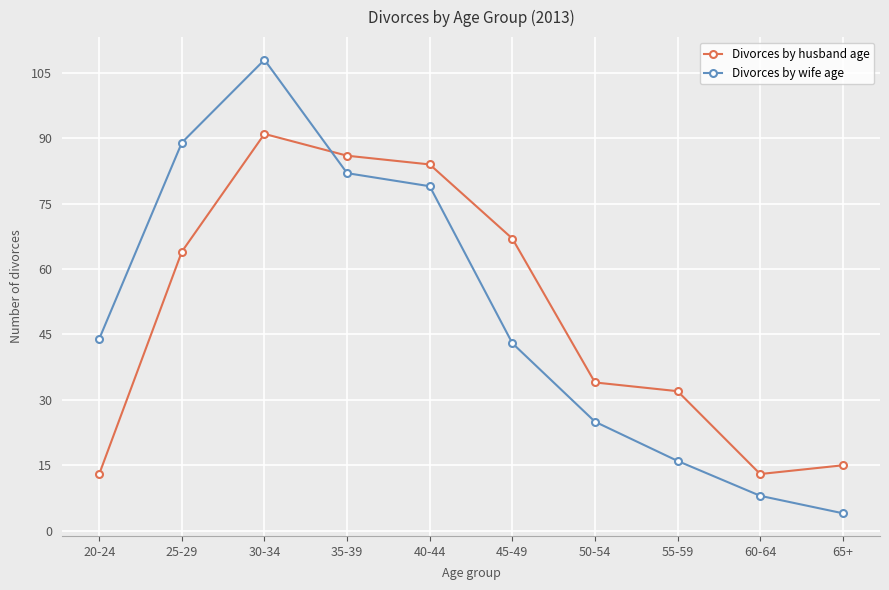

True or false: Divorces by wife age has a value of 79 at 40-44.

True